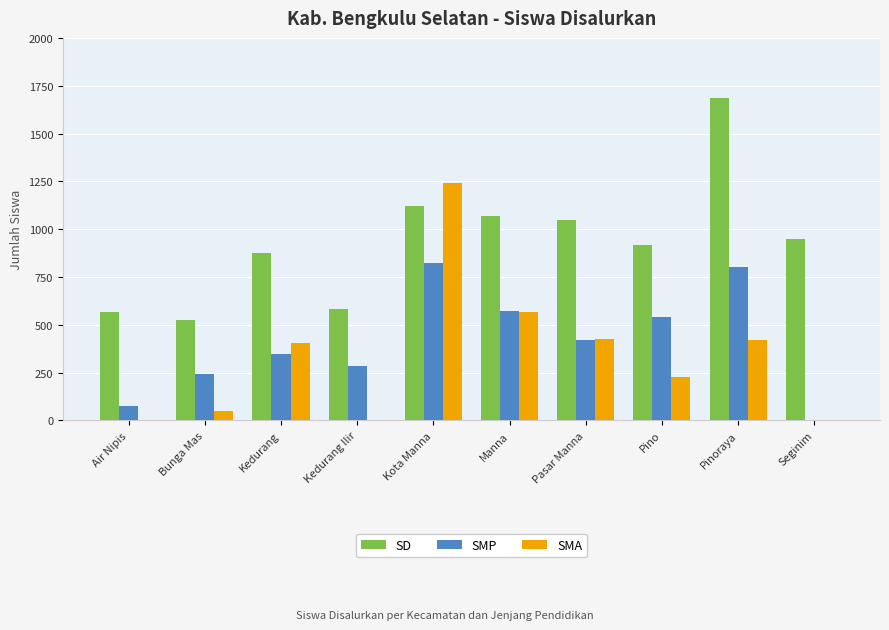

Count the number of data series in this chart.

3